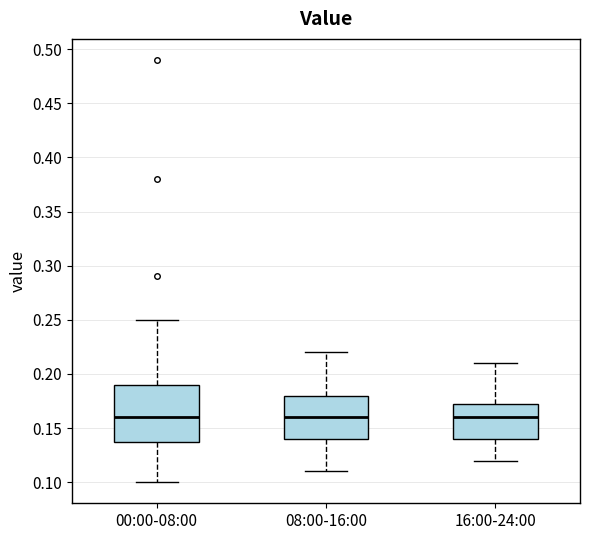

Reading left to right, read every box against the y-axis: the position of its median line, the range the box covers, and the ends of its whiskers. The values are not printed on the chart, so give them approximately, as read against the axis.

00:00-08:00: median 0.160, box 0.140 to 0.190, whiskers 0.100 to 0.250
08:00-16:00: median 0.160, box 0.140 to 0.180, whiskers 0.110 to 0.220
16:00-24:00: median 0.160, box 0.140 to 0.175, whiskers 0.120 to 0.210